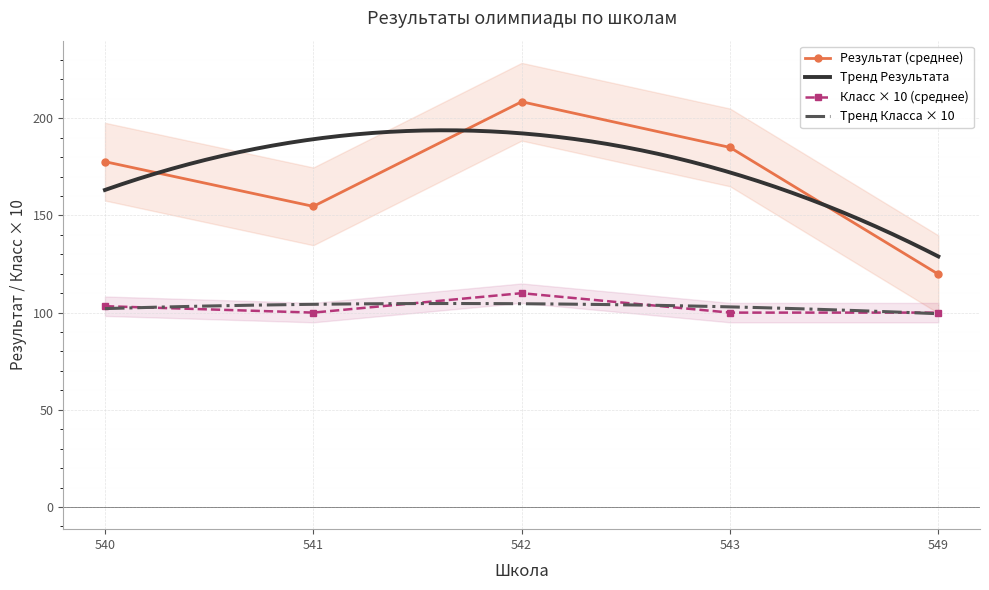

Where does the Результат series first go above 151?

540